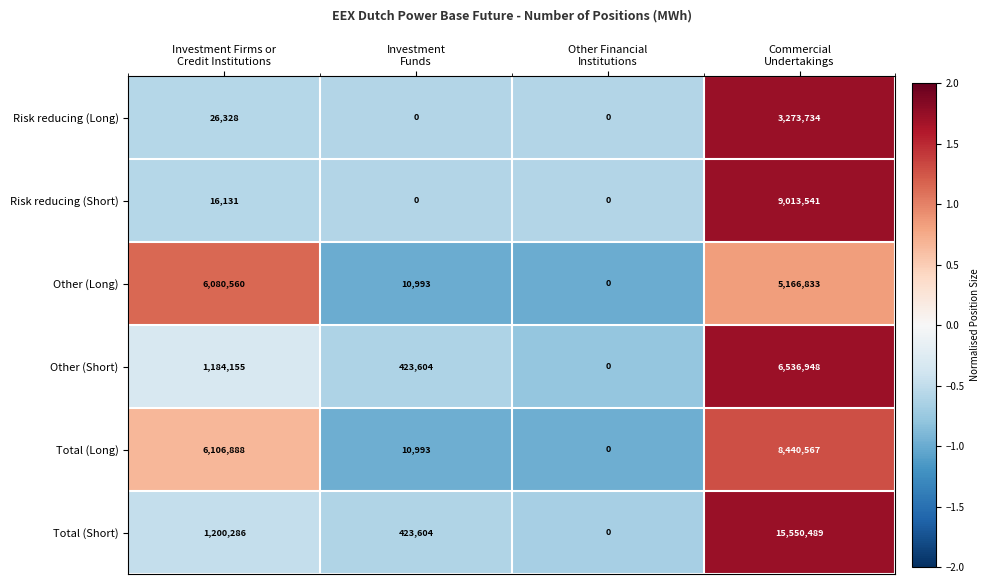

How many categories are shown in the chart?

4